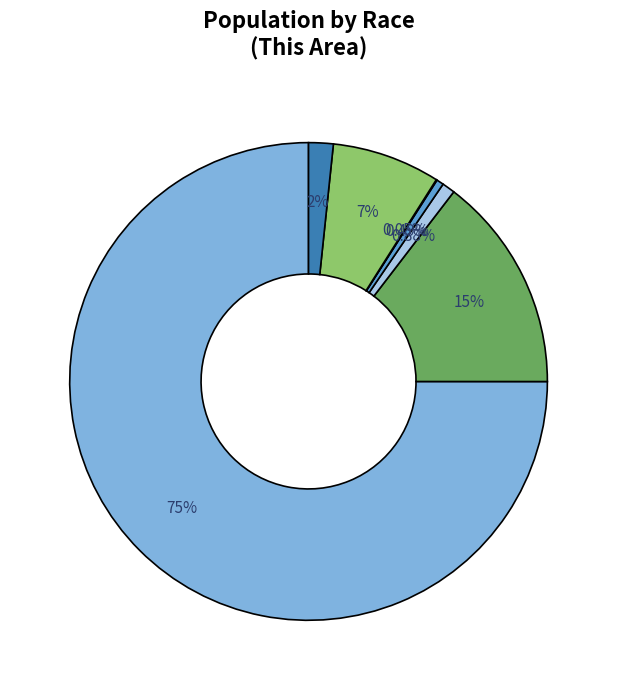

To the nearest percent, what is the difference between the largest and smallest slice percentages?

75%